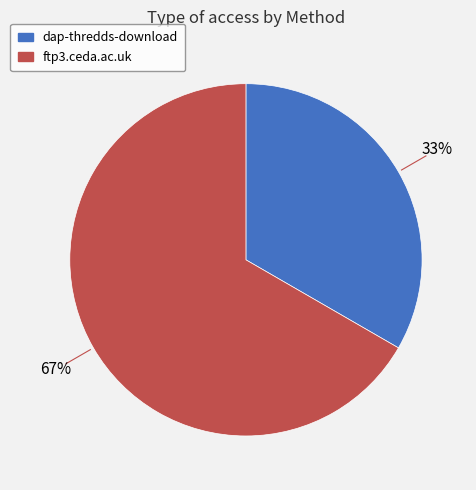

To the nearest percent, what portion does dap-thredds-download represent?

33%